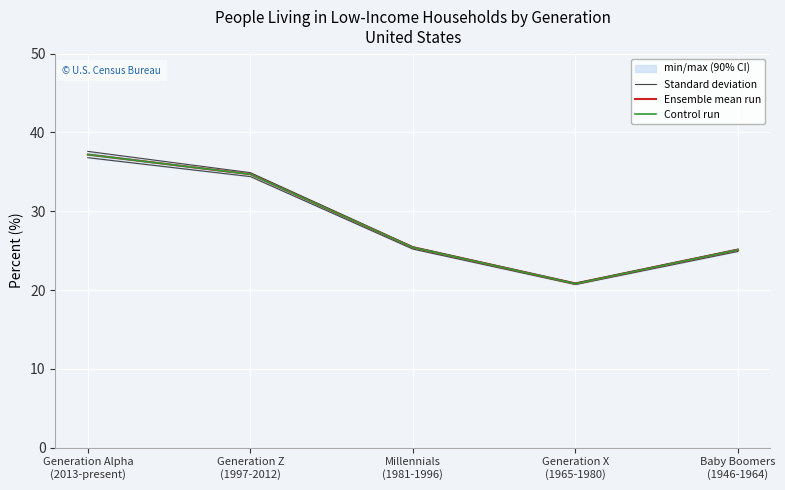

What is the label of the 3rd point from the right?

Millennials
(1981-1996)